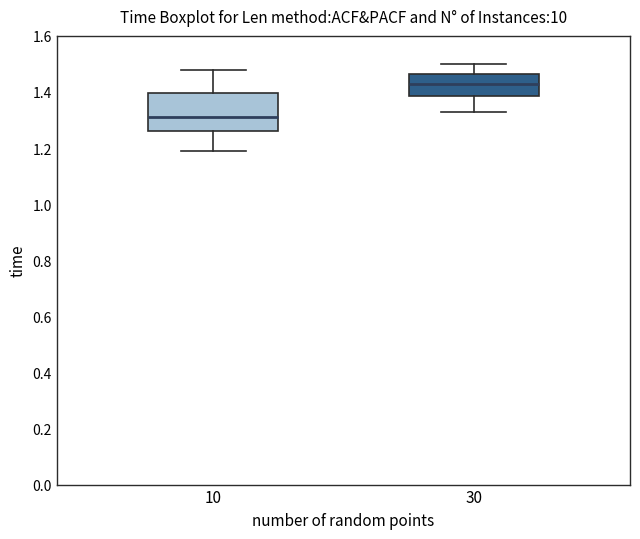

Reading left to right, transcribe this box plot: for each box, give where its median line is, the range the box spans, and where its two whiskers end, as read against the y-axis. The values are not printed on the chart, so give them approximately, as read against the axis.

10: median 1.32, box 1.26 to 1.40, whiskers 1.20 to 1.48
30: median 1.44, box 1.38 to 1.46, whiskers 1.34 to 1.50